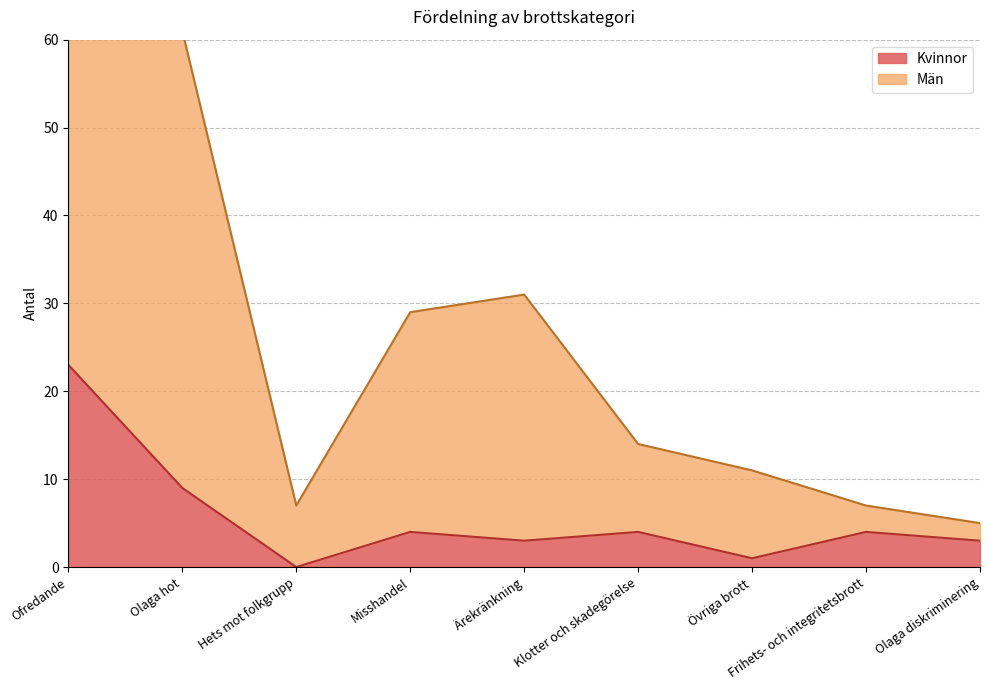

Rank the categories by value from lowest to highest.

Hets mot folkgrupp, Övriga brott, Ärekränkning, Olaga diskriminering, Misshandel, Klotter och skadegörelse, Frihets- och integritetsbrott, Olaga hot, Ofredande